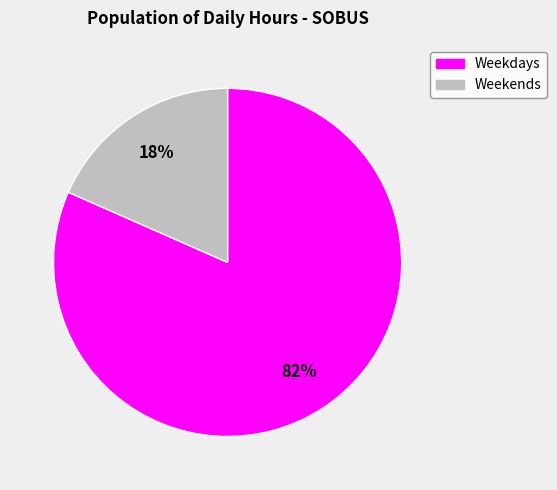

How many segments does this pie chart have?

2